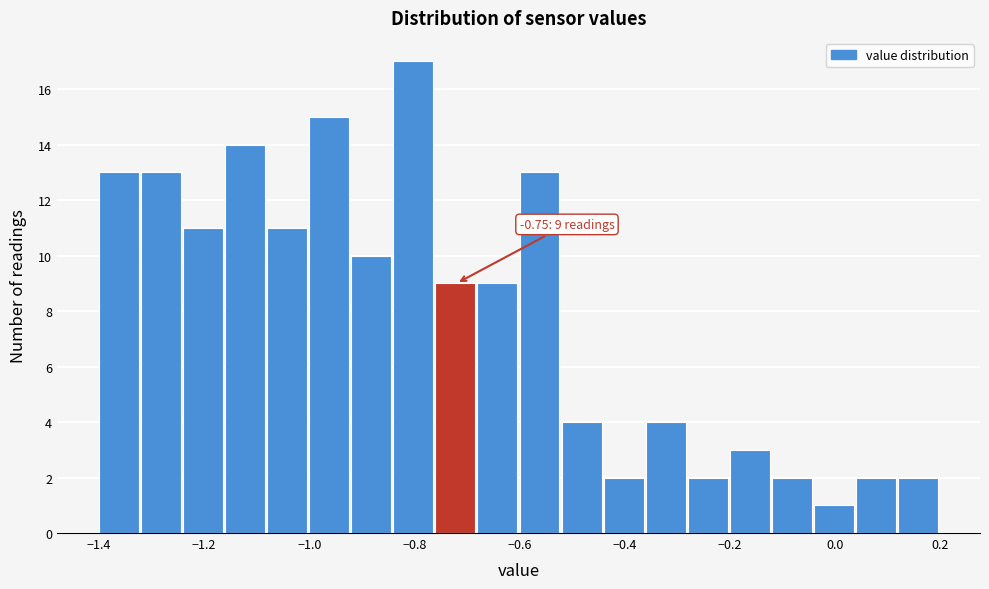

Which range on the x-axis has the tallest bar?

-0.84 to -0.76